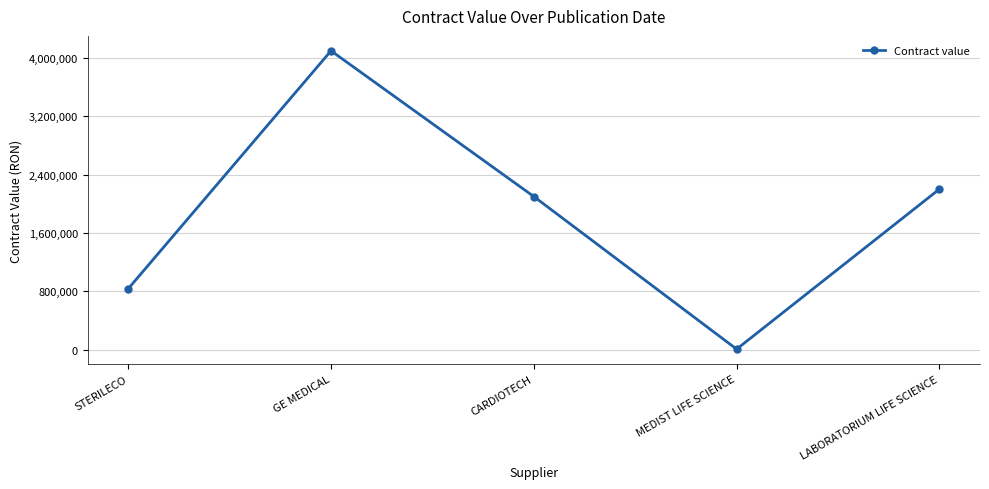

What is the label of the 4th point from the right?

GE MEDICAL